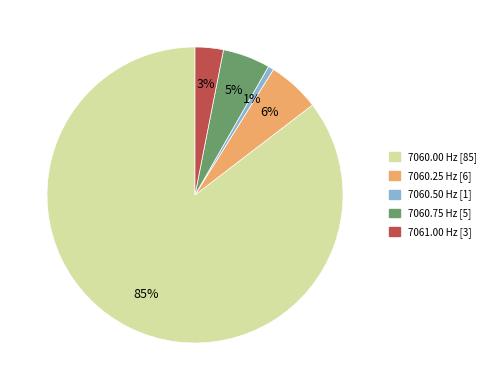

To the nearest percent, what portion does 7060.00 Hz [85] represent?

85%